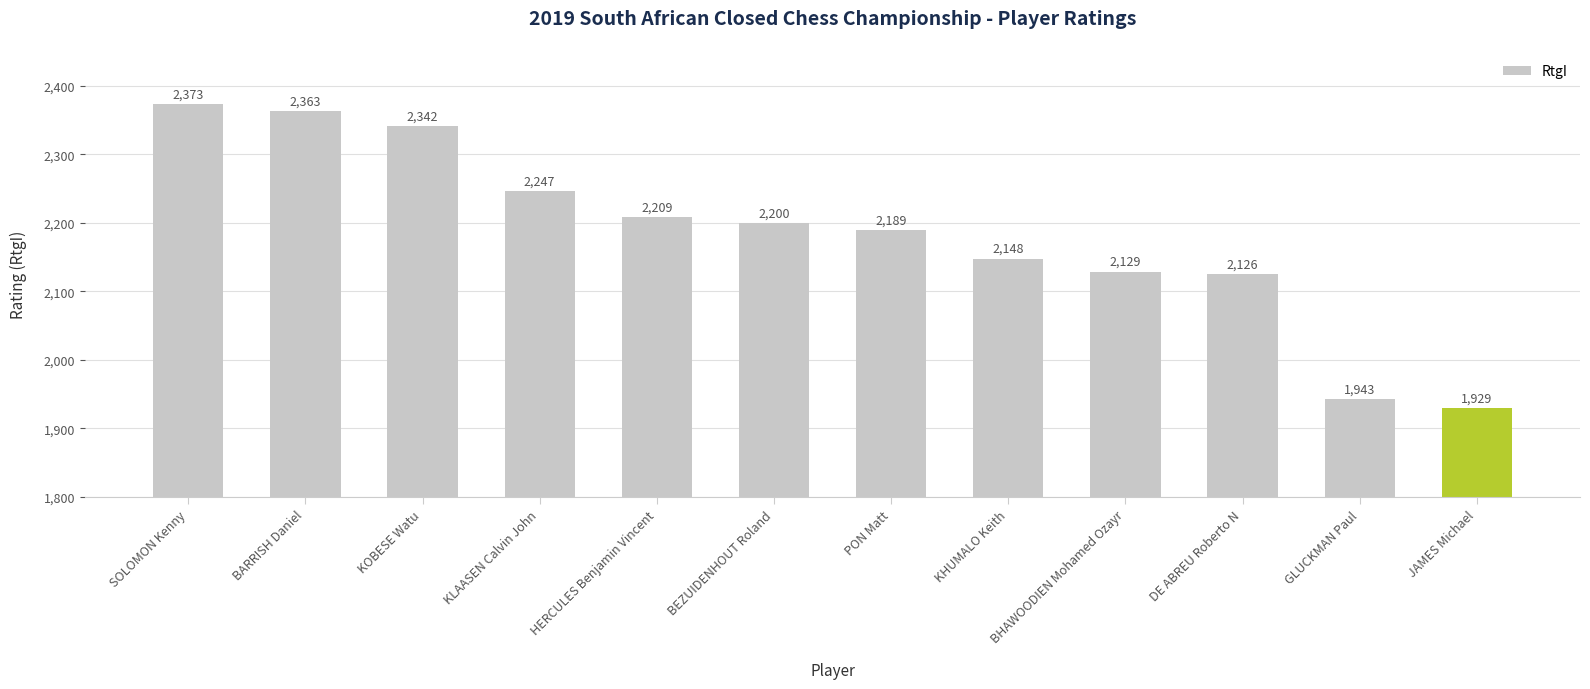

What is the difference between the second highest and minimum values?

434